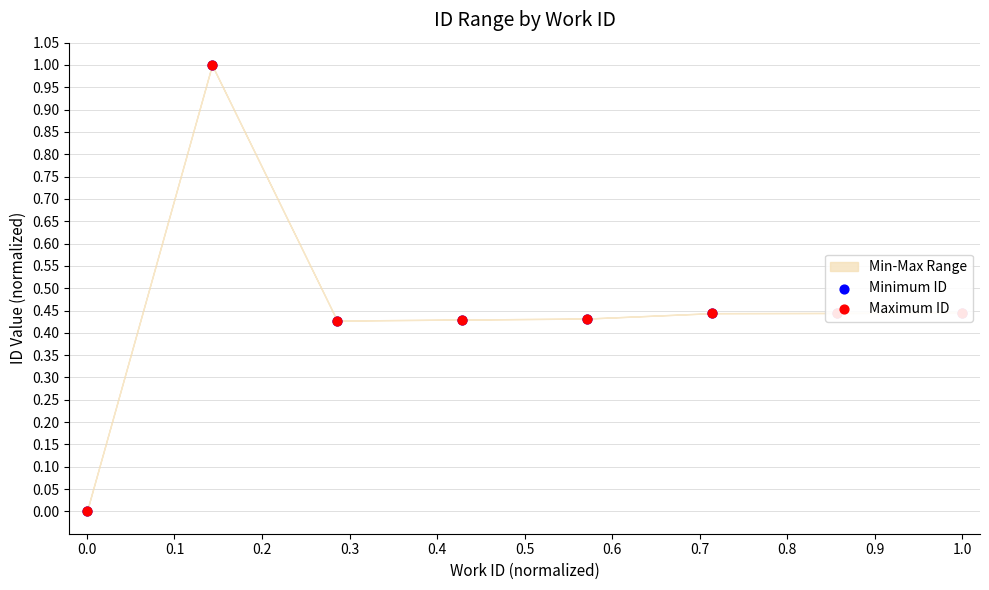

Which series has the largest Y range (max minus min)?

Minimum ID